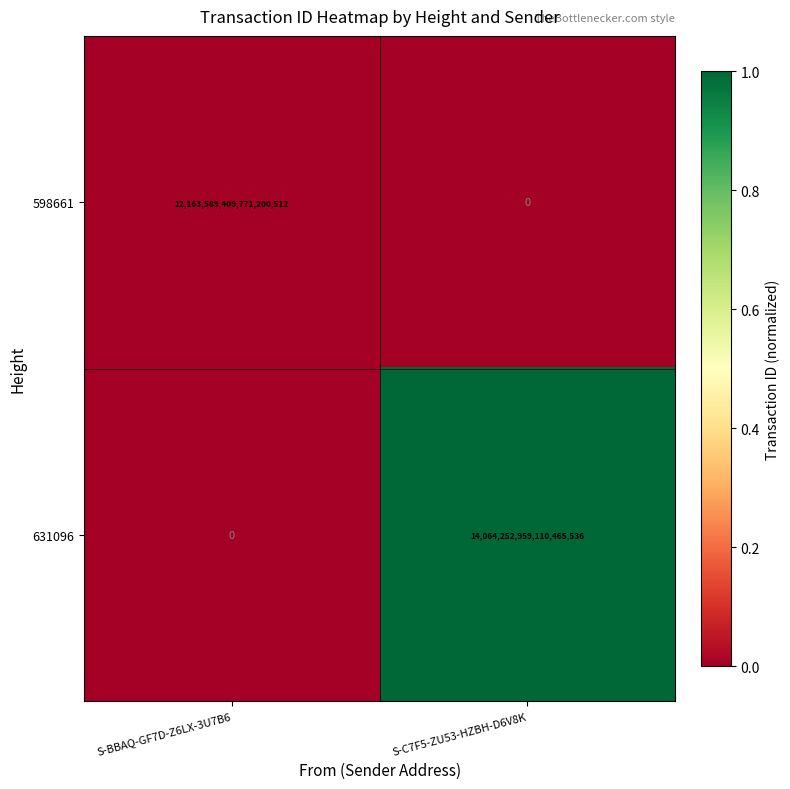

At S-C7F5-ZU53-HZBH-D6V8K, list the series in order from largest to smallest.

631096, 598661